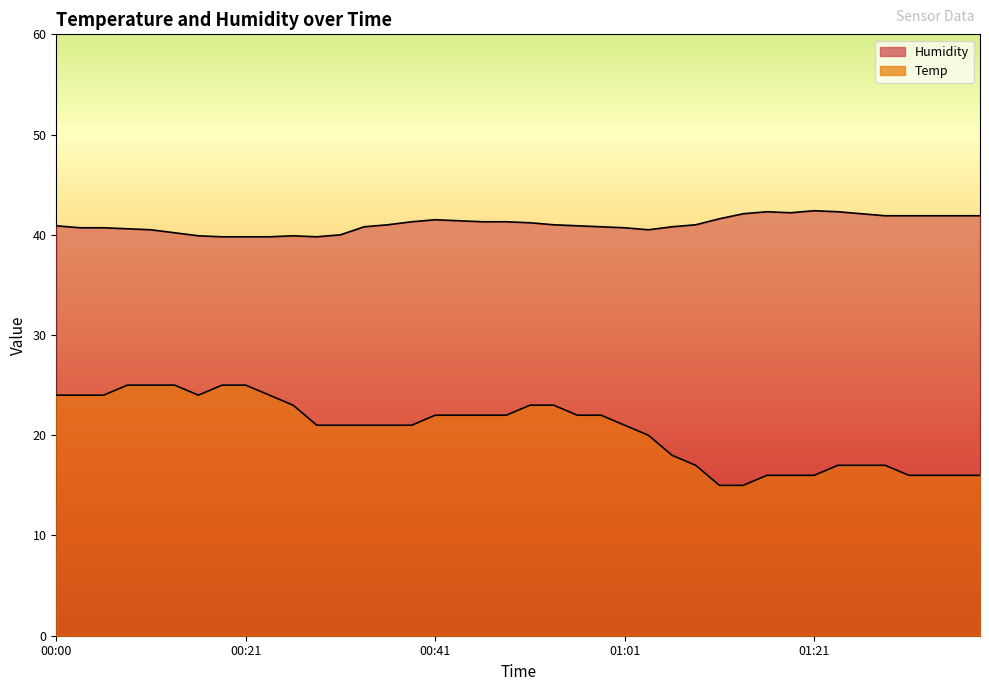

Does the chart display data point markers on the line(s)?

No